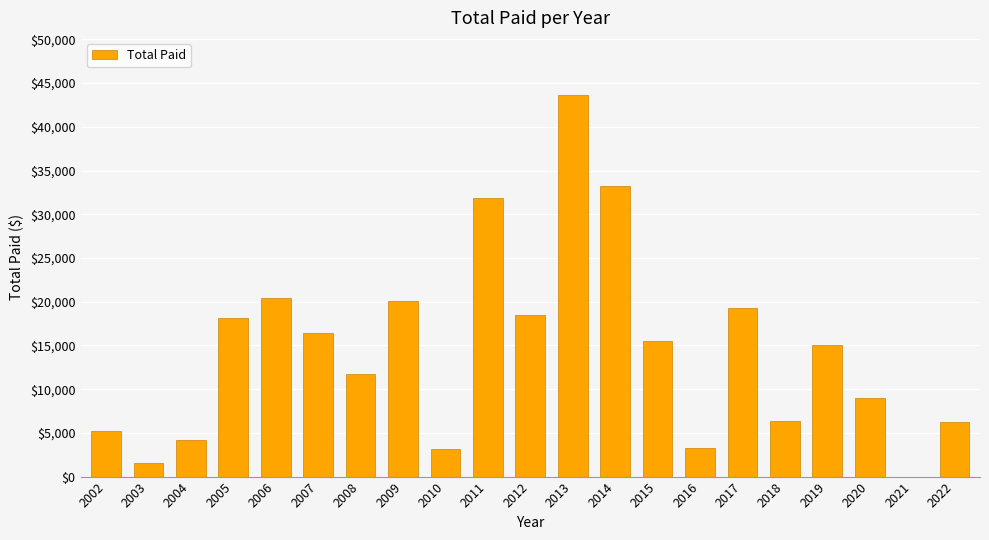

Count the number of data series in this chart.

1